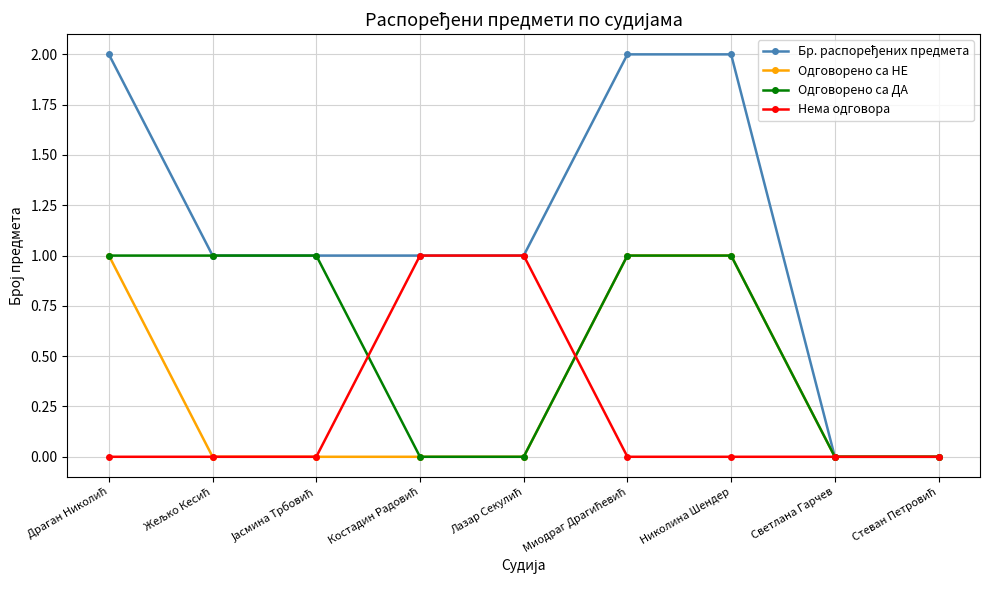

Is it true that Одговорено са НЕ equals 0 at Светлана Гарчев?

True